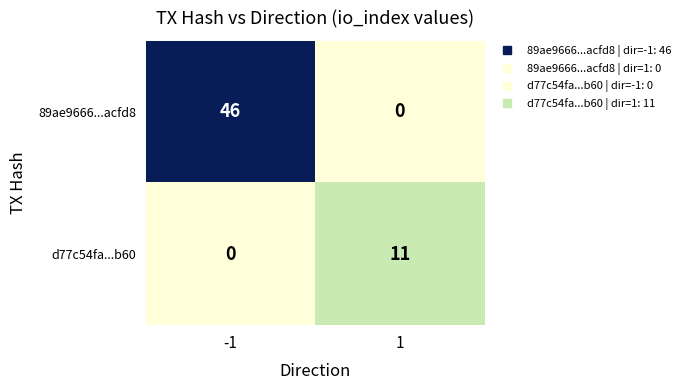

Rank the series at -1 from lowest to highest value.

d77c54fa...b60, 89ae9666...acfd8